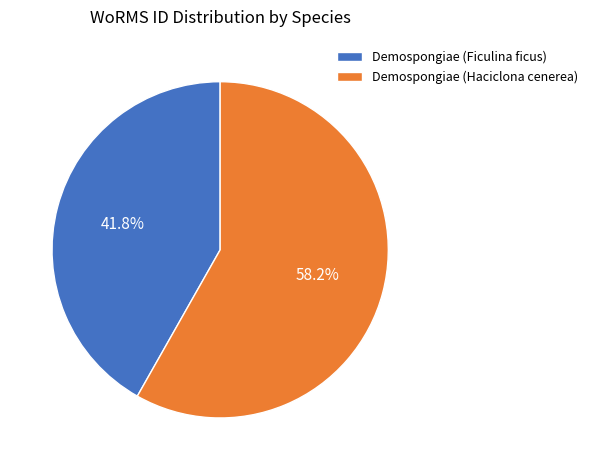

How much of the chart is everything except Demospongiae (Haciclona cenerea)?

41.8%